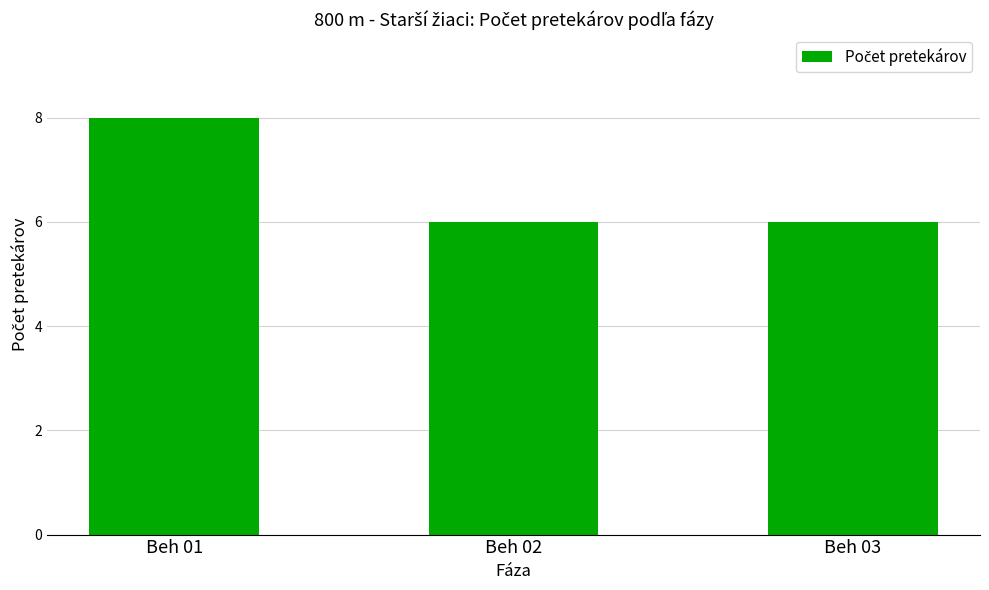

What is the value of the 1st bar from the left?

8